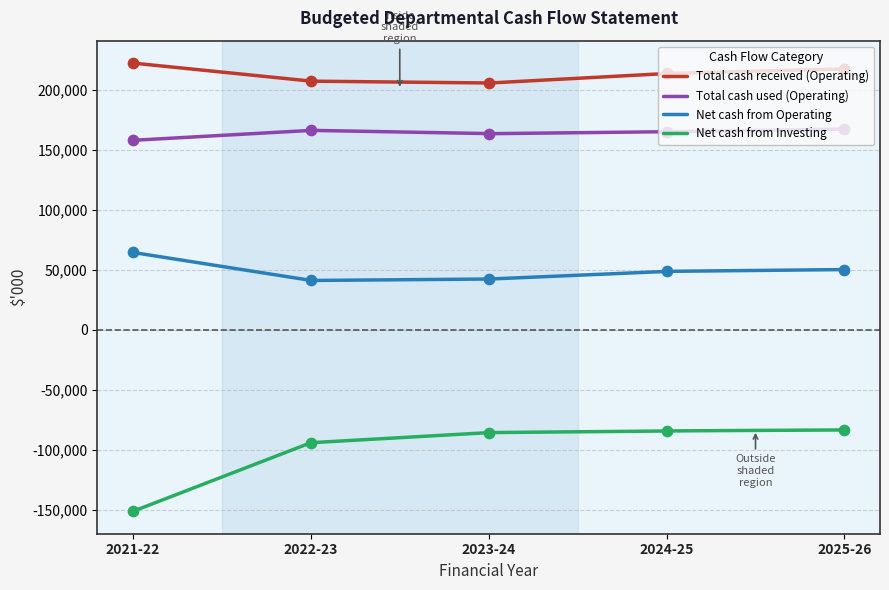

Which series has the widest spread of Y values?

Net cash from Investing